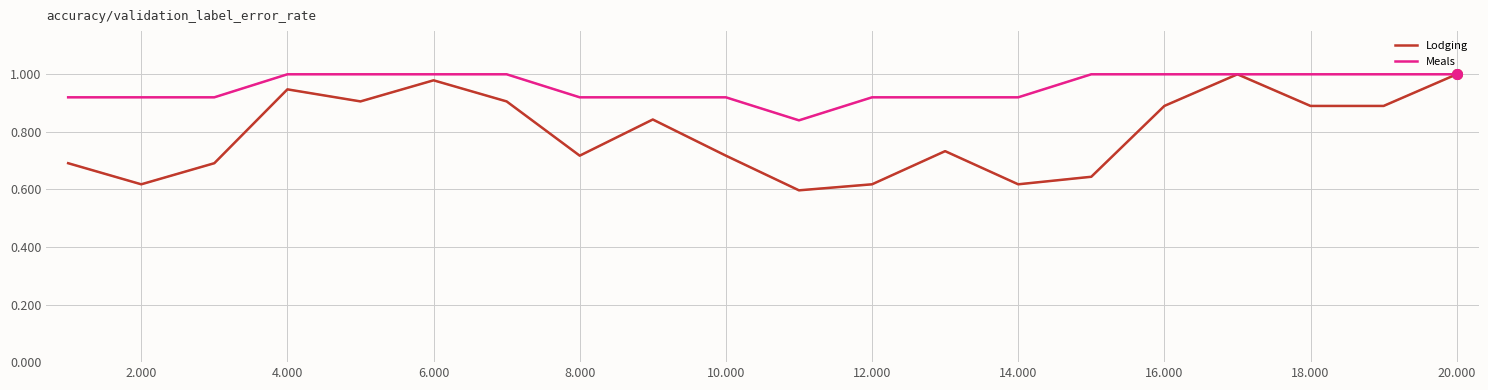

Count the number of categories in the chart.

20